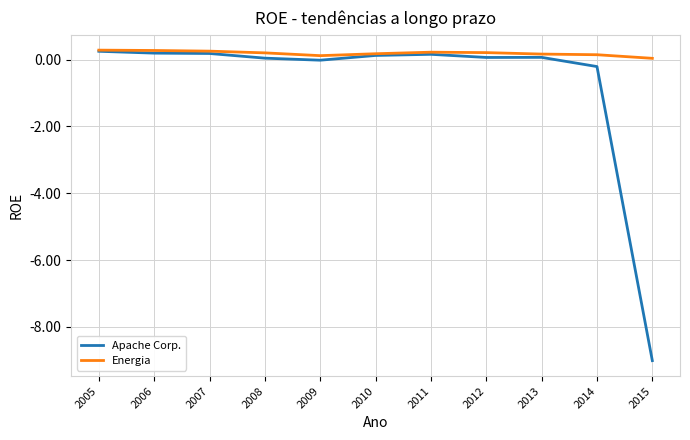

In Apache Corp., how many points are higher than both neighbors (excluding endpoints)?

2